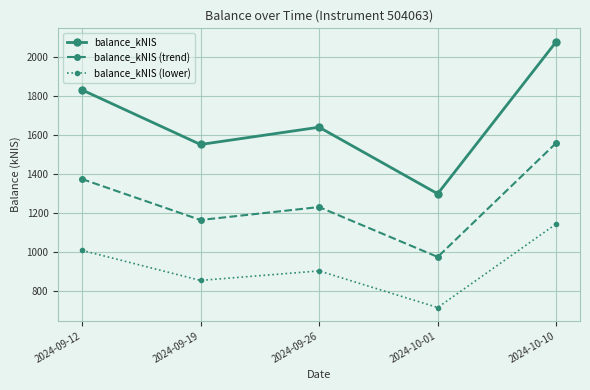

Which series changed the most between 2024-09-12 and 2024-10-10?

balance_kNIS